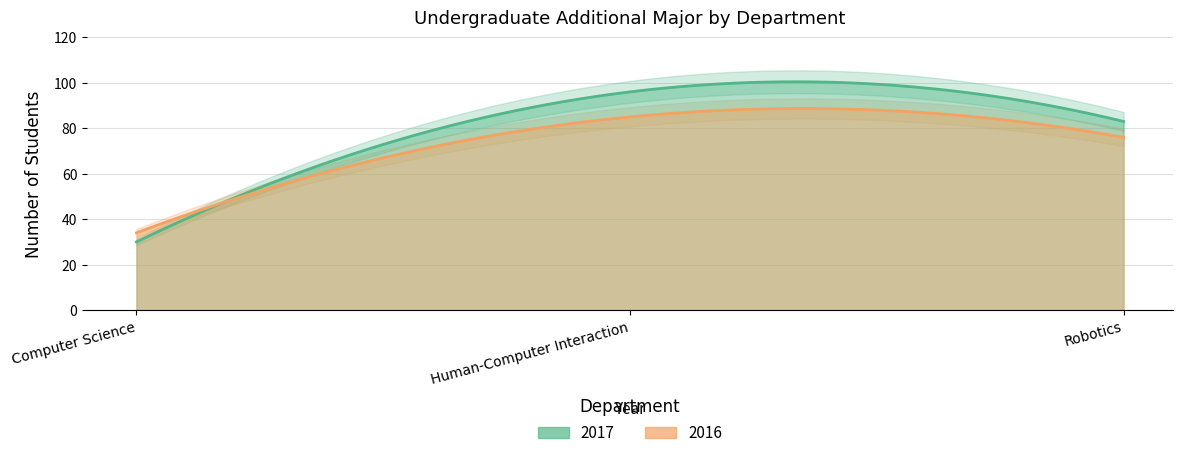

Between Computer Science and Human-Computer Interaction, which series saw the biggest shift?

2017